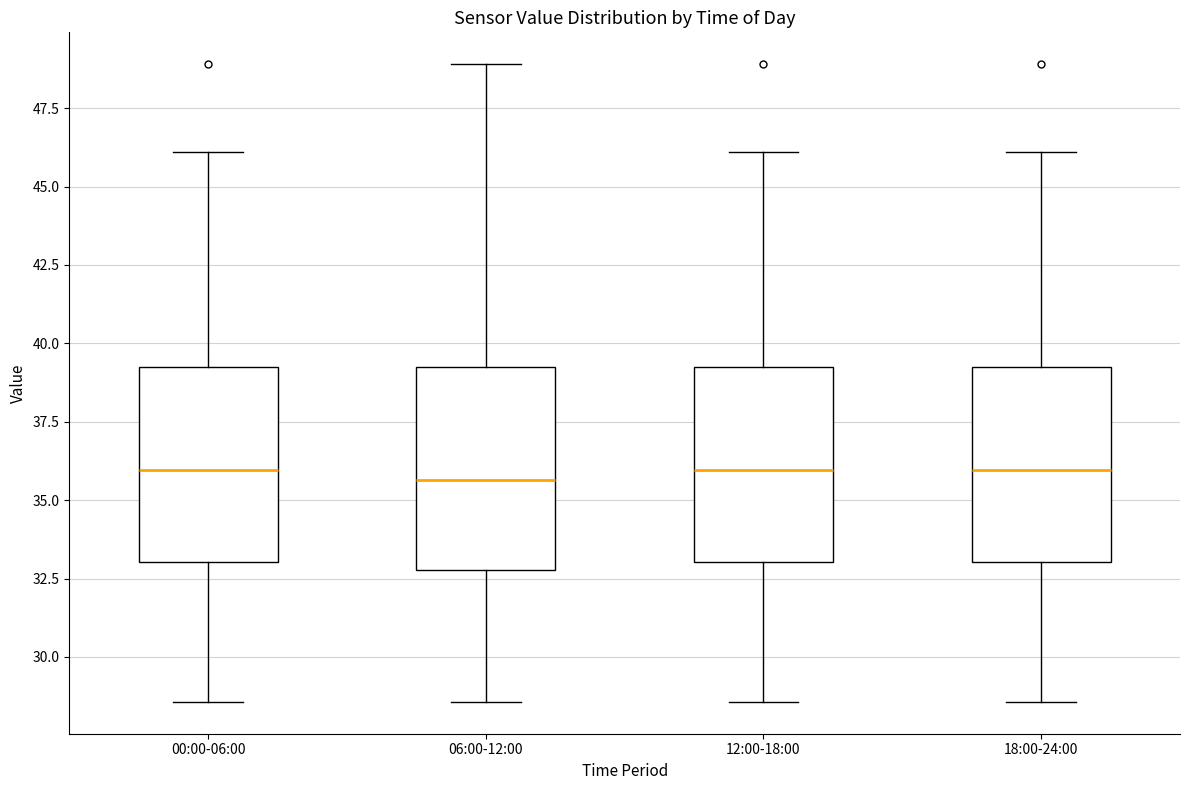

Reading left to right, transcribe this box plot: for each box, give where its median line is, the range the box spans, and where its two whiskers end, as read against the y-axis. The values are not printed on the chart, so give them approximately, as read against the axis.

00:00-06:00: median 36.0, box 33.0 to 39.0, whiskers 28.5 to 46.0
06:00-12:00: median 35.5, box 33.0 to 39.0, whiskers 28.5 to 49.0
12:00-18:00: median 36.0, box 33.0 to 39.0, whiskers 28.5 to 46.0
18:00-24:00: median 36.0, box 33.0 to 39.0, whiskers 28.5 to 46.0